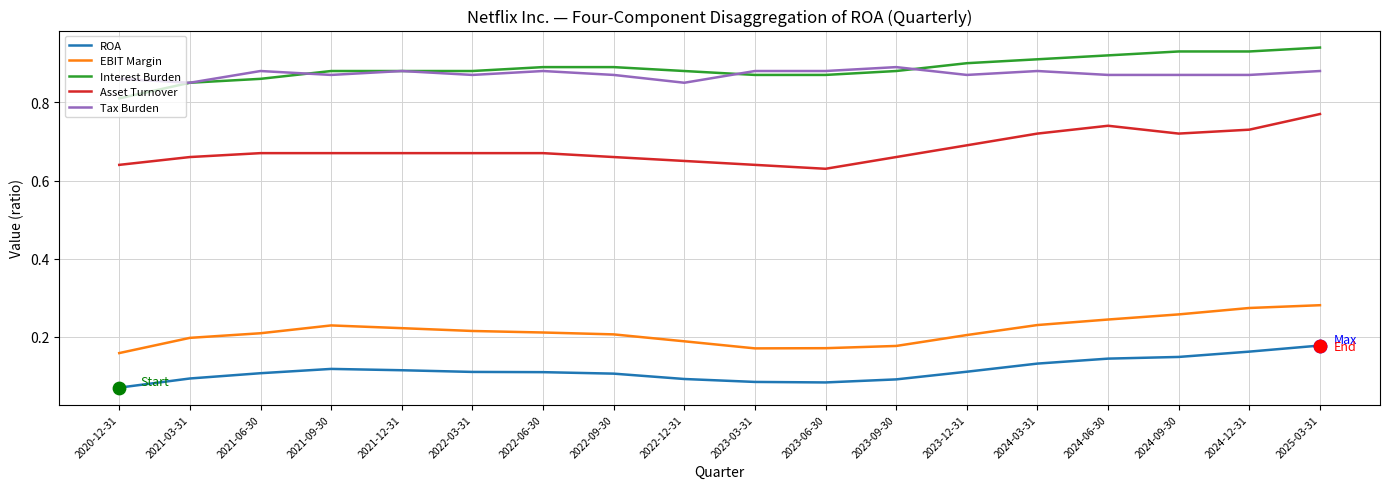

Which series changed the most between 2020-12-31 and 2023-09-30?

Interest Burden